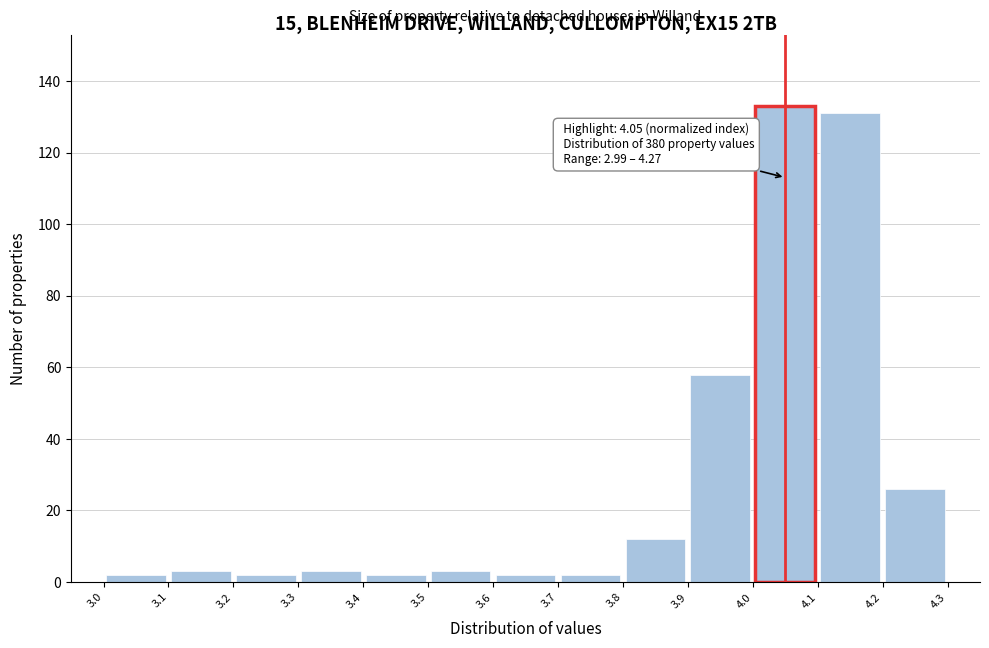

Over which range of the x-axis is the bar tallest?

4.0 to 4.1